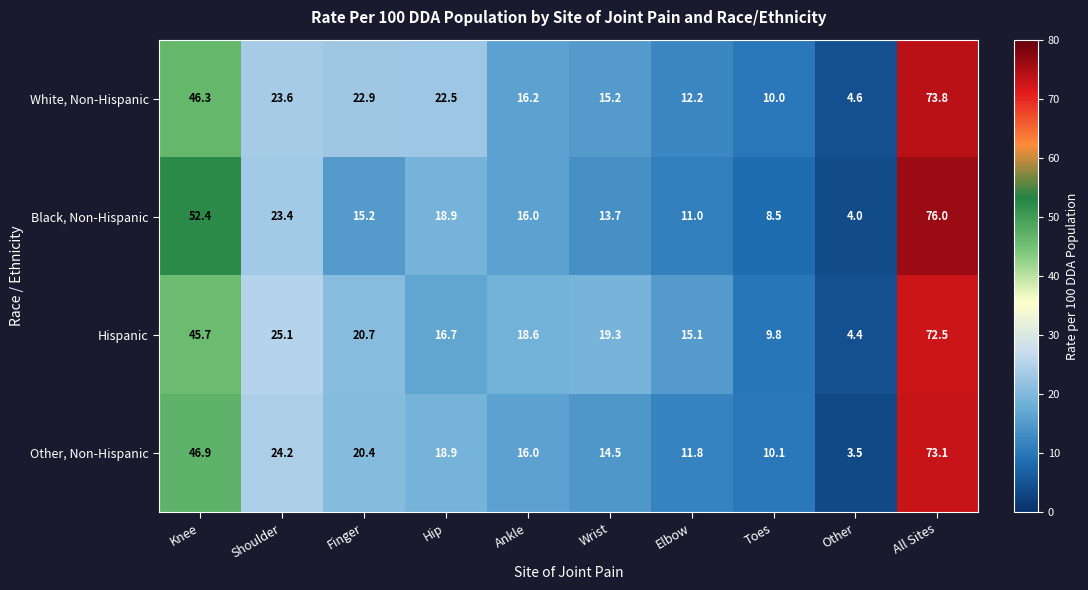

Is it true that Other, Non-Hispanic equals 24.2 at Shoulder?

True